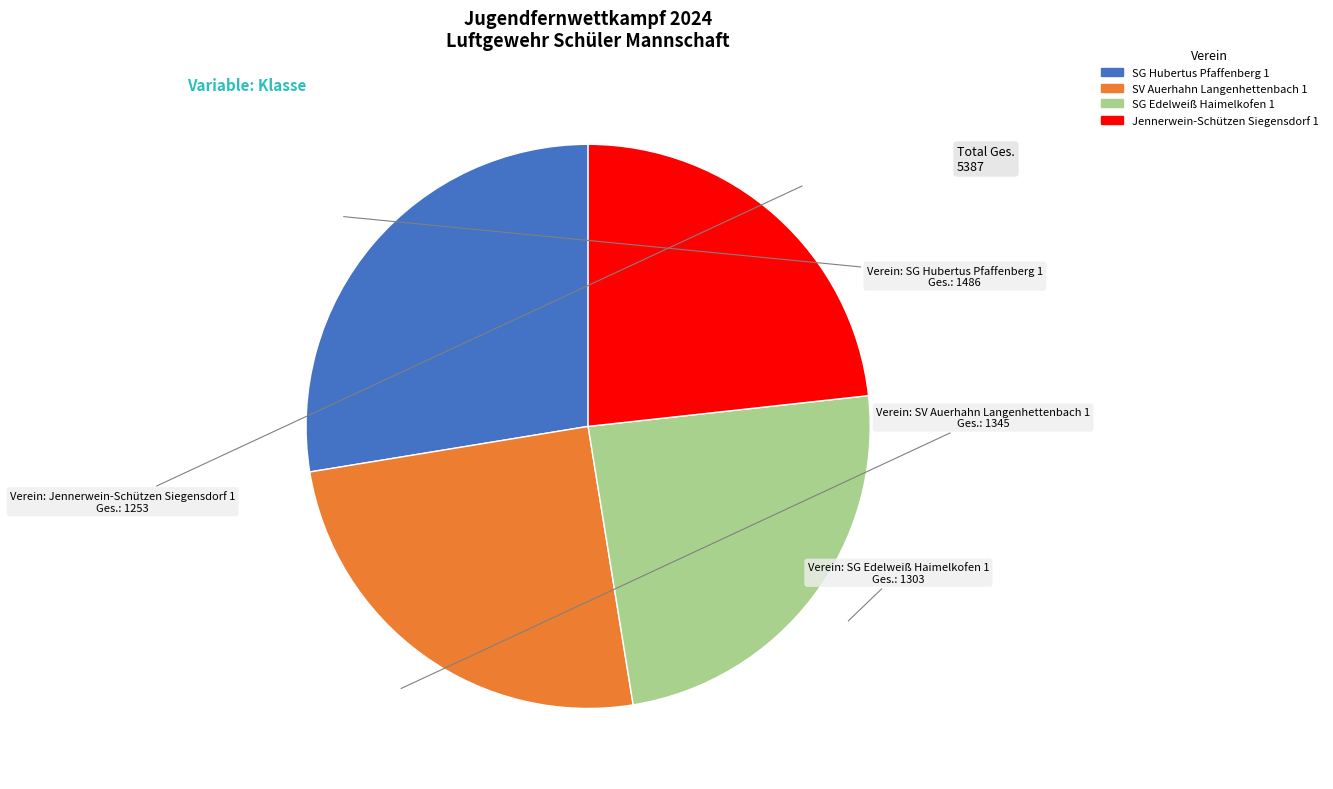

Is there any slice that represents more than half of the pie?

No